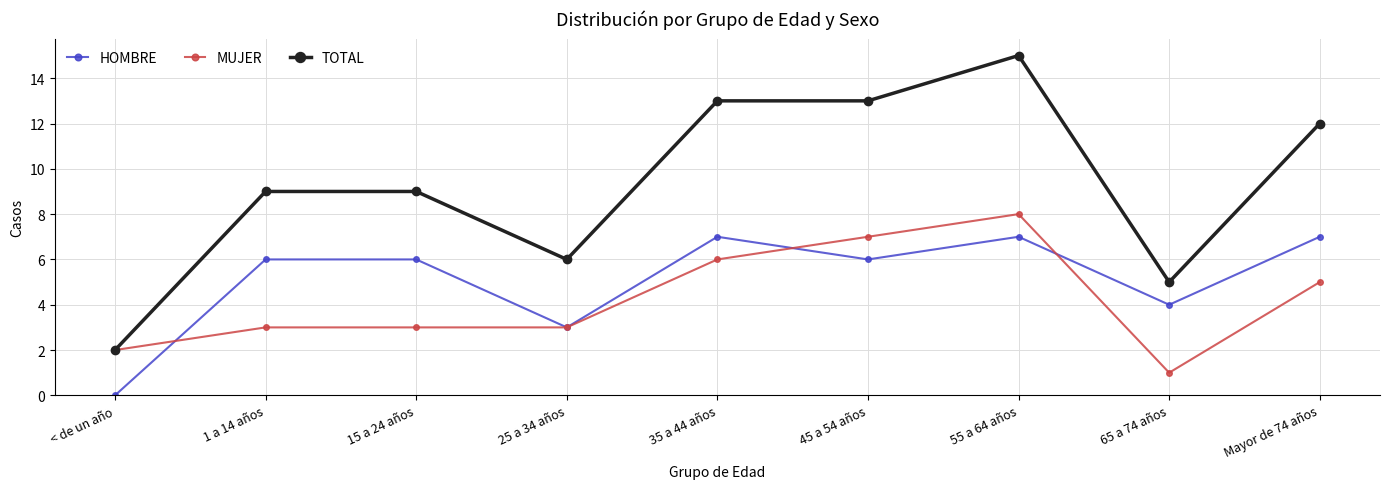

Does the chart have visible grid lines?

Yes